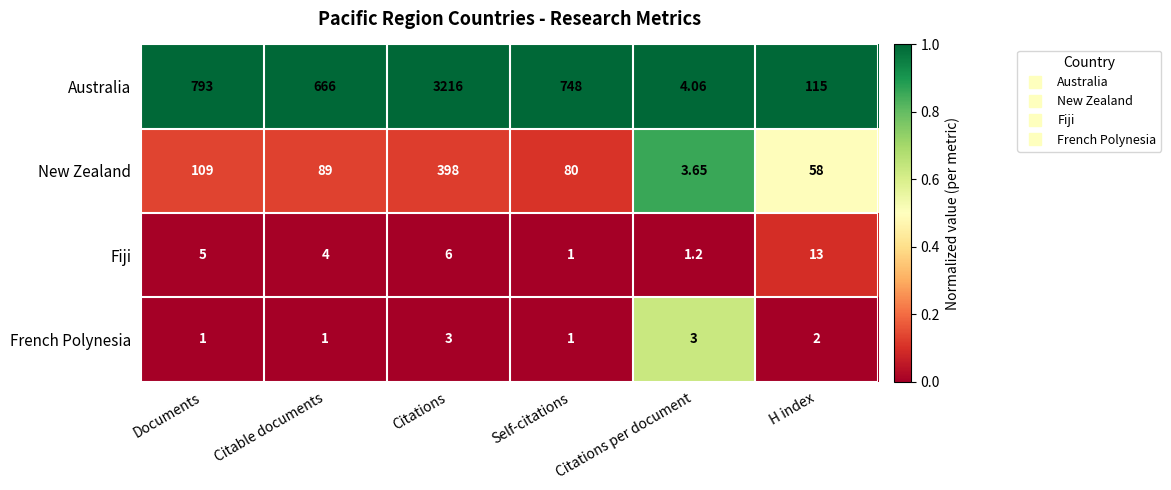

At which label does French Polynesia first exceed 2?

Citations